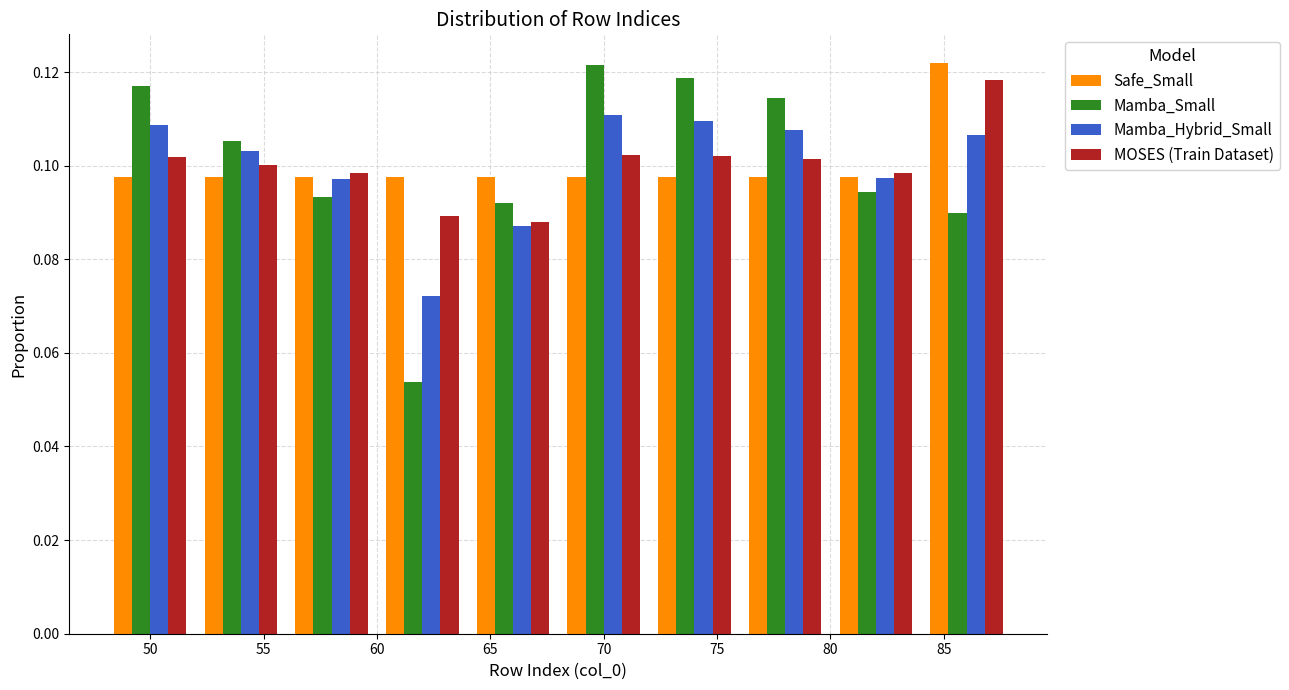

Reading left to right, list every range on the x-axis with the height of the bar of each series over it. The values are not printed on the chart, so give them approximately, as read against the axis.

48 to 52: Safe_Small=0.098	Mamba_Small=0.118	Mamba_Hybrid_Small=0.108	MOSES (Train Dataset)=0.102
52 to 56: Safe_Small=0.098	Mamba_Small=0.106	Mamba_Hybrid_Small=0.104	MOSES (Train Dataset)=0.100
56 to 60: Safe_Small=0.098	Mamba_Small=0.094	Mamba_Hybrid_Small=0.098	MOSES (Train Dataset)=0.098
60 to 64: Safe_Small=0.098	Mamba_Small=0.054	Mamba_Hybrid_Small=0.072	MOSES (Train Dataset)=0.090
64 to 68: Safe_Small=0.098	Mamba_Small=0.092	Mamba_Hybrid_Small=0.088	MOSES (Train Dataset)=0.088
68 to 72: Safe_Small=0.098	Mamba_Small=0.122	Mamba_Hybrid_Small=0.110	MOSES (Train Dataset)=0.102
72 to 76: Safe_Small=0.098	Mamba_Small=0.118	Mamba_Hybrid_Small=0.110	MOSES (Train Dataset)=0.102
76 to 80: Safe_Small=0.098	Mamba_Small=0.114	Mamba_Hybrid_Small=0.108	MOSES (Train Dataset)=0.102
80 to 84: Safe_Small=0.098	Mamba_Small=0.094	Mamba_Hybrid_Small=0.098	MOSES (Train Dataset)=0.098
84 to 88: Safe_Small=0.122	Mamba_Small=0.090	Mamba_Hybrid_Small=0.106	MOSES (Train Dataset)=0.118